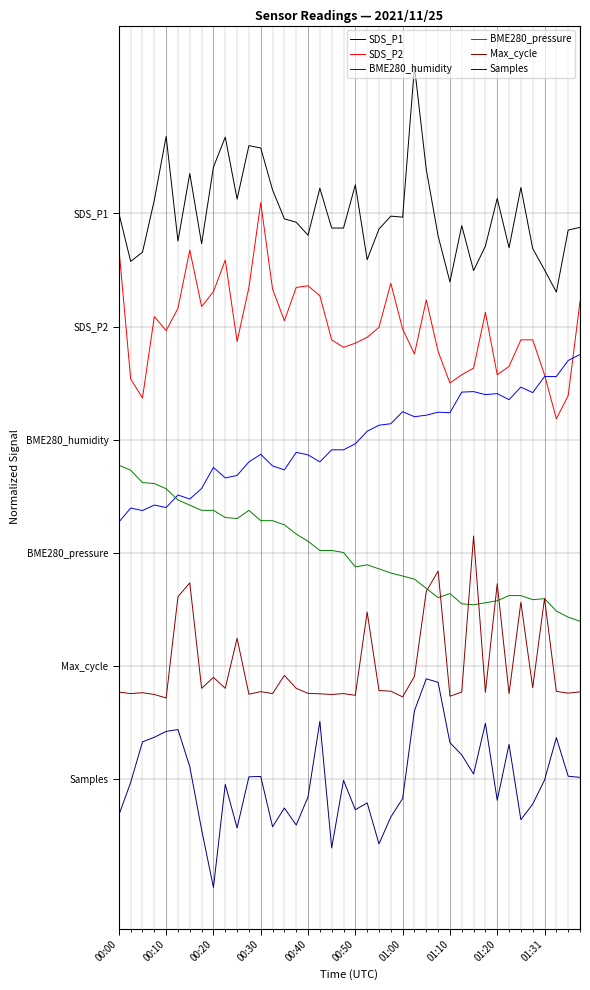

Which category has the lowest value in the BME280_humidity series?

00:00